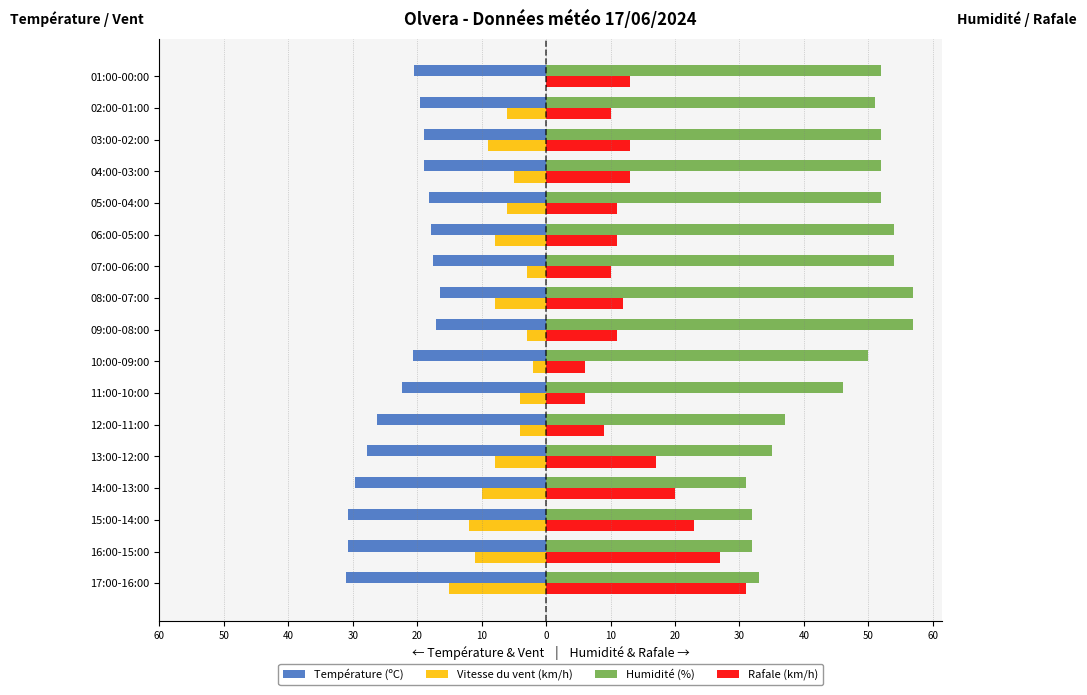

What are all the series names shown in the legend?

Température (ºC), Vitesse du vent (km/h), Humidité (%), Rafale (km/h)